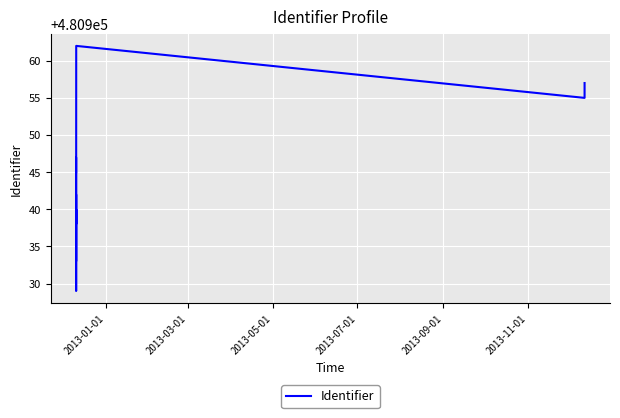

Reading left to right, extract all data points from this chart.

480945	480947	480935	480933	480942	480938	480940	480929	480931	480962	480955	480957